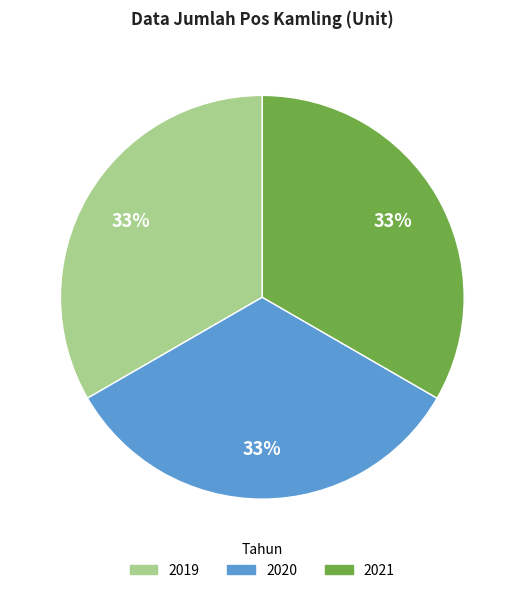

Is there a majority slice in this chart?

No